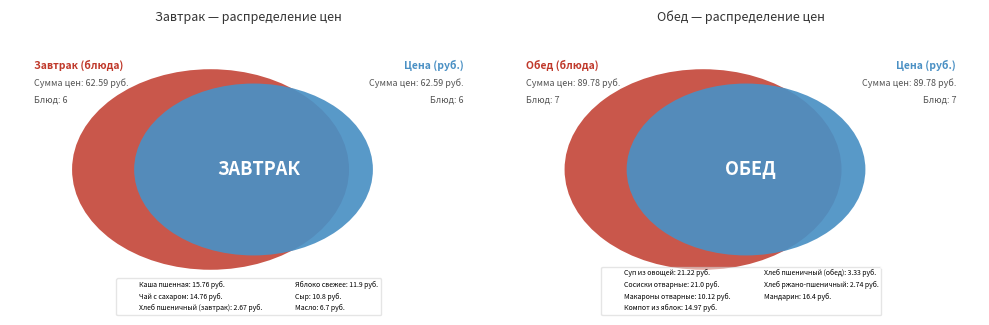

Does Суп из овощей represent more than half of the total?

No